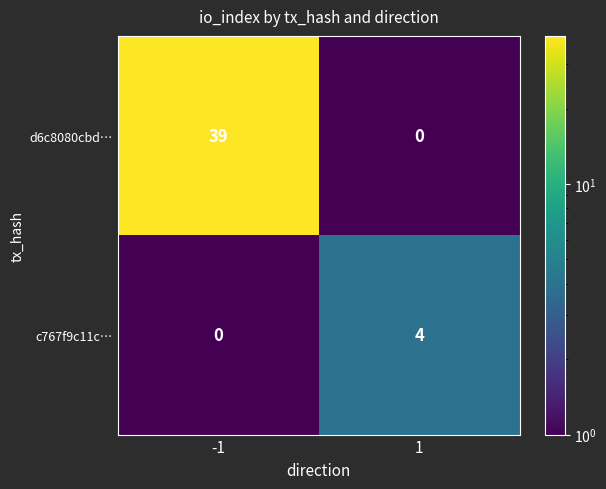

At which category is the sum across all series the highest?

-1